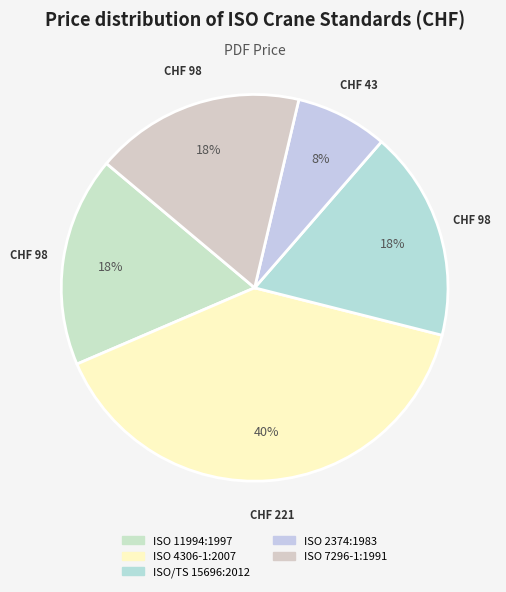

What is the change in value from ISO 4306-1:2007 to ISO/TS 15696:2012?

-123